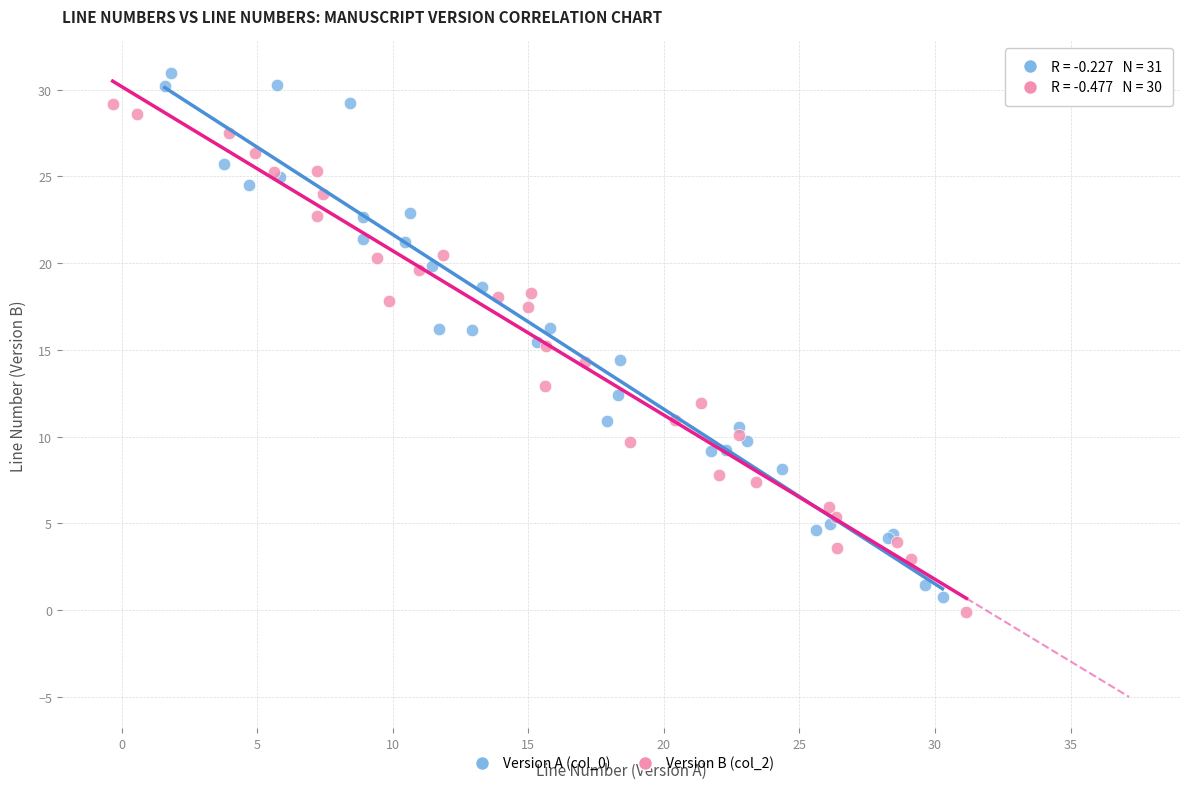

Which series reaches the maximum Y coordinate?

Version A (col_0)